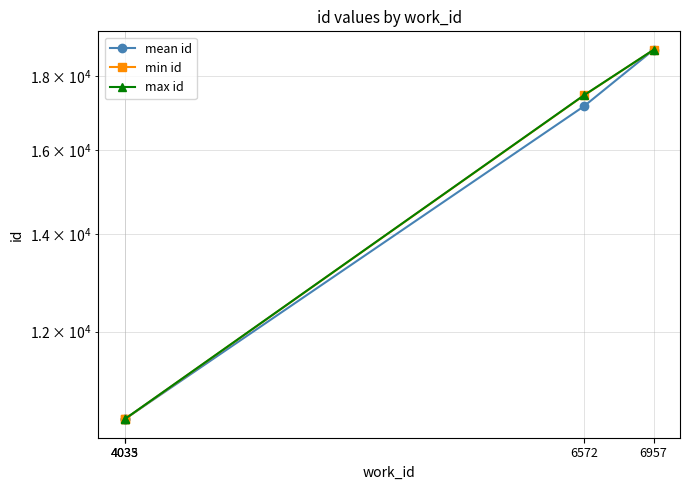

Which category has the lowest value in the min id series?

4033